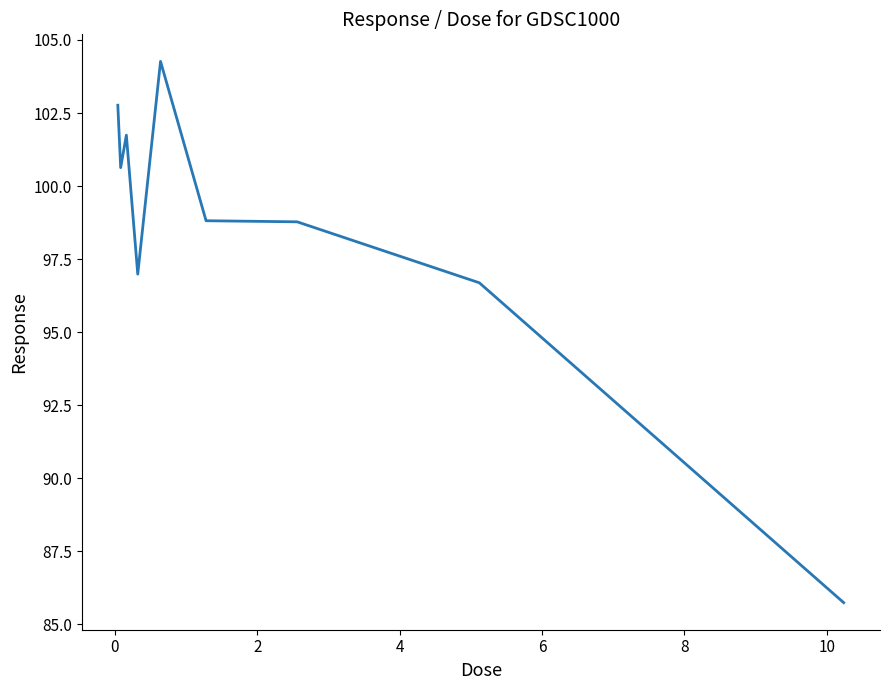

What is the smallest value displayed?

85.7